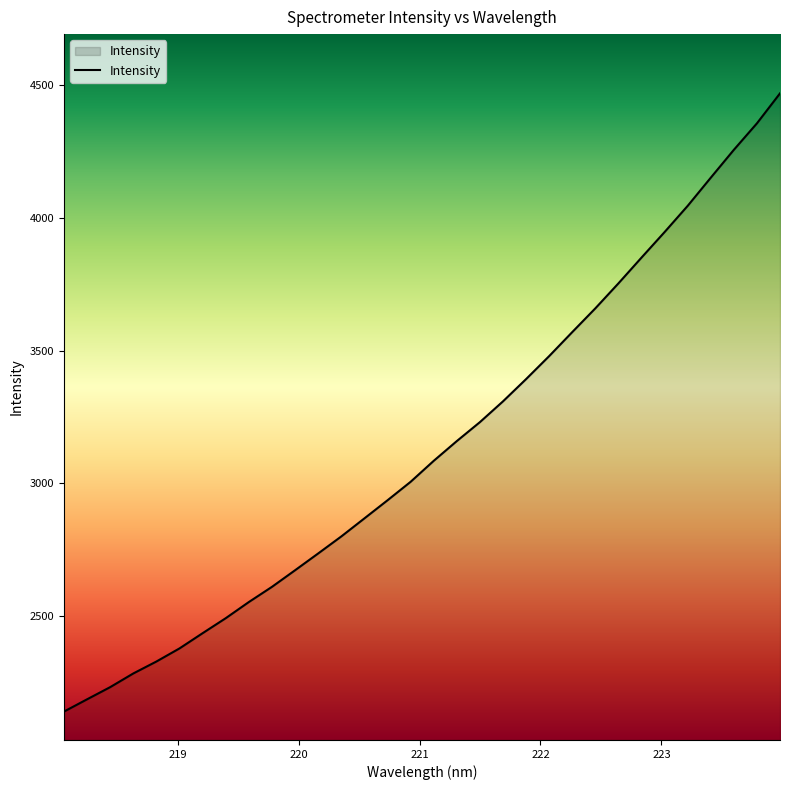

What is the smallest value displayed?

2138.4